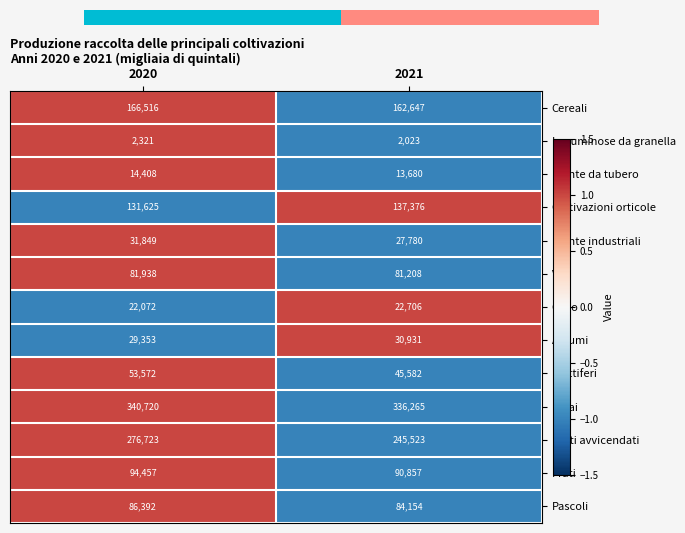

Which label corresponds to the largest value in the chart?

2020